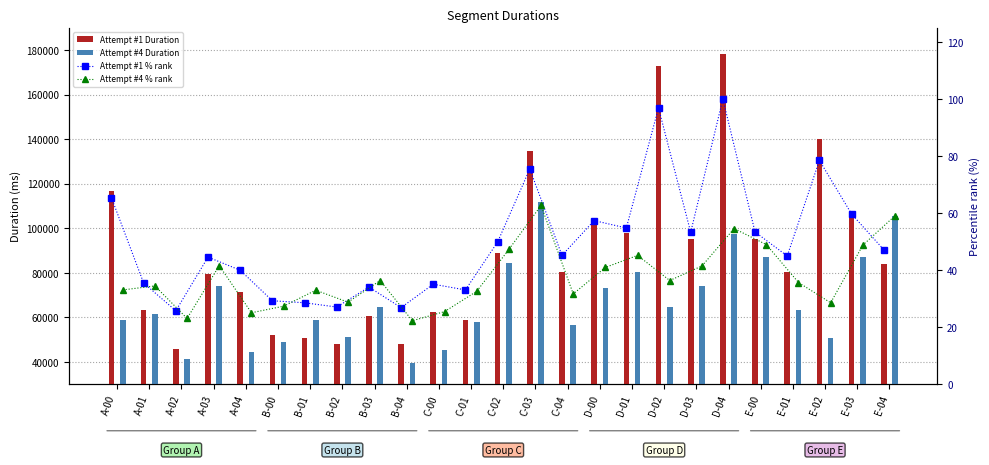

Which series has the largest total across all categories?

Attempt #1 Duration